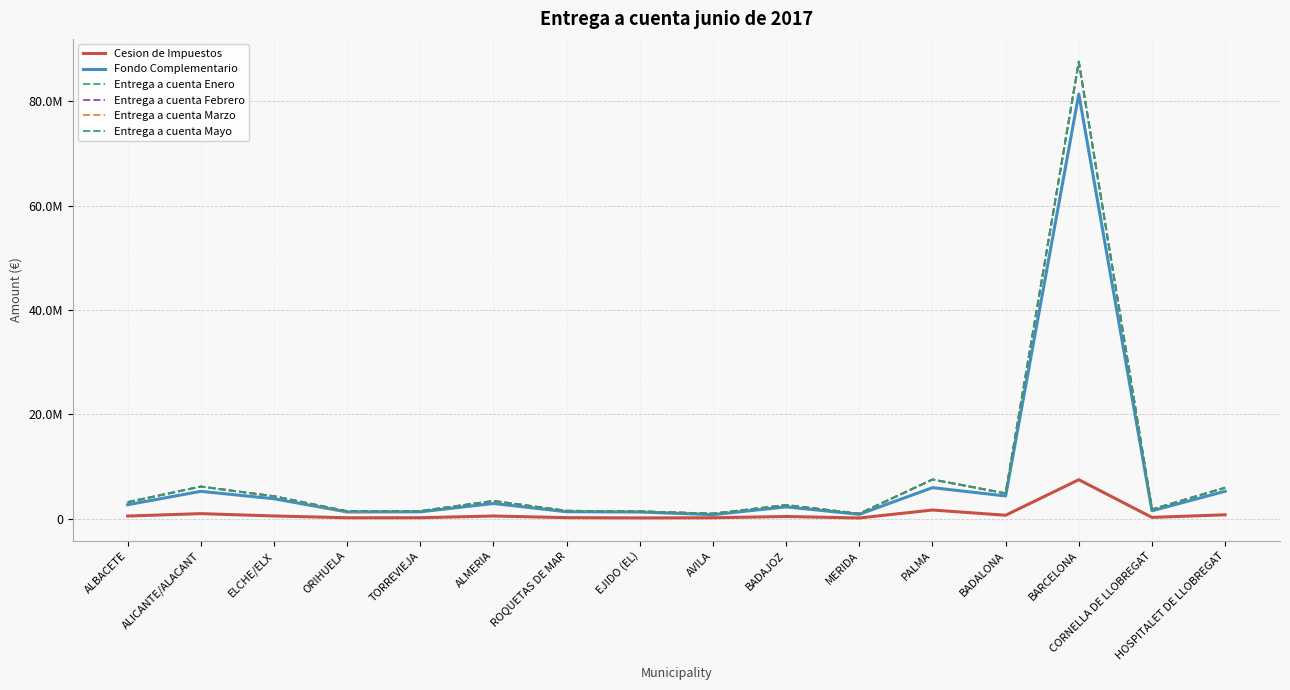

Does the chart have visible grid lines?

Yes